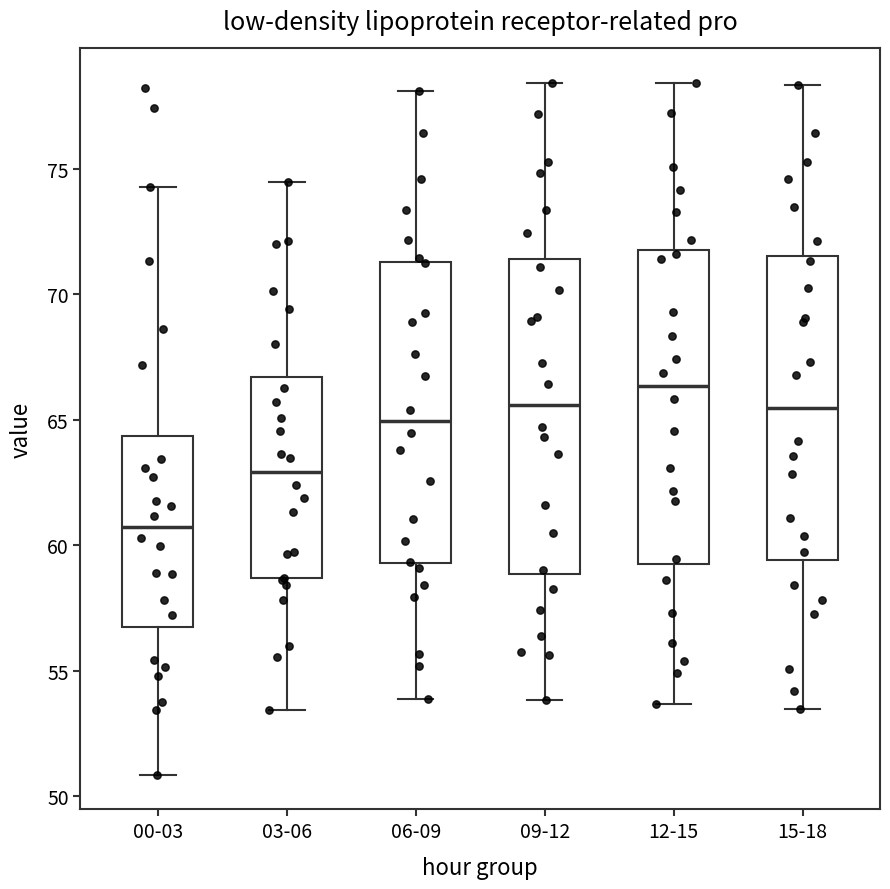

Which box's median line is the lowest?

00-03